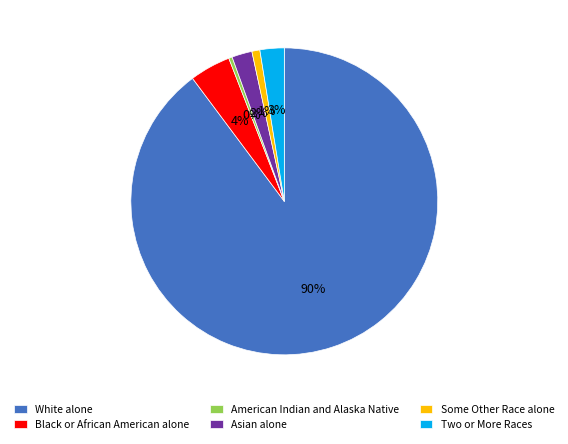

Which has a higher value, Asian alone or Some Other Race alone?

Asian alone